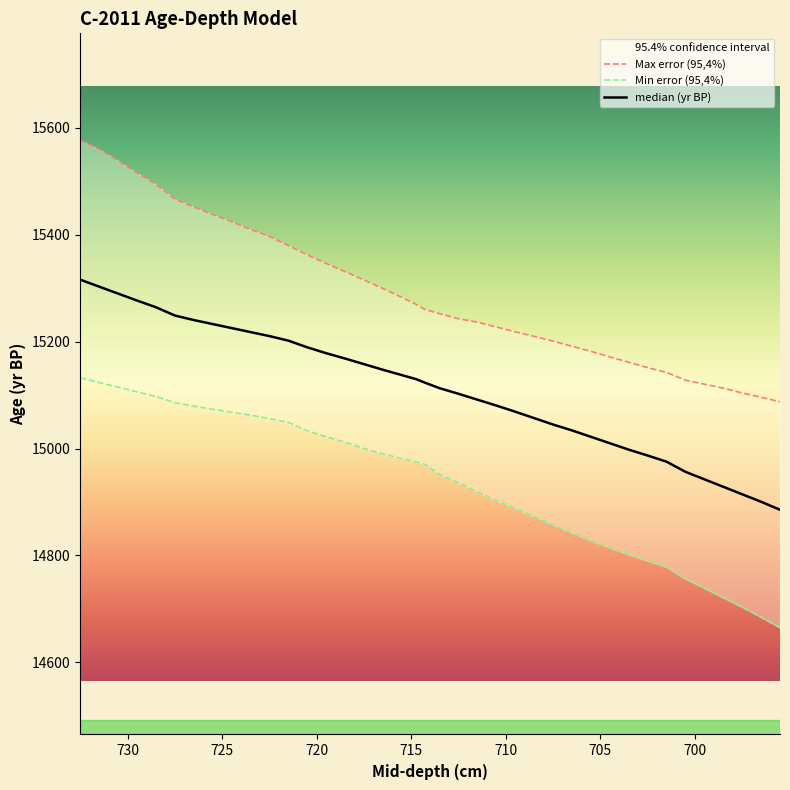

Reading right to left, list all the values displayed in this chart.

median (yr BP): 695.5=14885.5	696.5=14900.5	697.5=14914.5	698.5=14928.5	699.5=14942.5	700.5=14956.5	701.5=14975.5	702.5=14987.0	703.5=14998.0	704.5=15010.0	705.5=15022.0	706.5=15034.0	707.5=15045.0	708.5=15057.0	709.5=15069.0	710.5=15080.5	711.5=15091.5	712.5=15102.5	713.5=15113.0	714.25=15123.0	714.75=15130.0	715.5=15137.5	716.5=15147.5	717.5=15158.0	718.5=15168.5	719.5=15178.5	720.5=15189.5	721.5=15202.0	722.5=15210.5	723.5=15218.0	724.5=15225.5	725.5=15233.0	726.5=15240.5	727.5=15249.0	728.5=15264.5	729.5=15277.0	730.5=15290.0	731.5=15303.0	732.5=15316.0
Max error (95,4%): 695.5=15087.5	696.5=15096.0	697.5=15104.0	698.5=15113.0	699.5=15120.5	700.5=15128.0	701.5=15142.5	702.5=15151.5	703.5=15161.5	704.5=15171.5	705.5=15182.0	706.5=15191.5	707.5=15201.0	708.5=15210.0	709.5=15218.5	710.5=15227.5	711.5=15236.5	712.5=15243.0	713.5=15252.5	714.25=15260.0	714.75=15270.0	715.5=15283.0	716.5=15299.5	717.5=15315.5	718.5=15331.0	719.5=15346.5	720.5=15362.5	721.5=15380.0	722.5=15397.0	723.5=15410.0	724.5=15424.5	725.5=15438.0	726.5=15452.0	727.5=15467.0	728.5=15494.5	729.5=15516.0	730.5=15538.5	731.5=15560.0	732.5=15577.0
Min error (95,4%): 695.5=14665.0	696.5=14684.5	697.5=14703.5	698.5=14721.0	699.5=14739.0	700.5=14756.0	701.5=14778.5	702.5=14790.0	703.5=14802.0	704.5=14814.5	705.5=14828.0	706.5=14842.5	707.5=14857.5	708.5=14873.0	709.5=14888.5	710.5=14903.0	711.5=14919.0	712.5=14935.5	713.5=14951.5	714.25=14970.0	714.75=14975.0	715.5=14981.5	716.5=14990.0	717.5=15000.0	718.5=15012.0	719.5=15022.0	720.5=15033.5	721.5=15049.0	722.5=15056.0	723.5=15062.5	724.5=15068.0	725.5=15073.5	726.5=15079.5	727.5=15086.0	728.5=15097.5	729.5=15106.0	730.5=15115.0	731.5=15123.5	732.5=15132.5